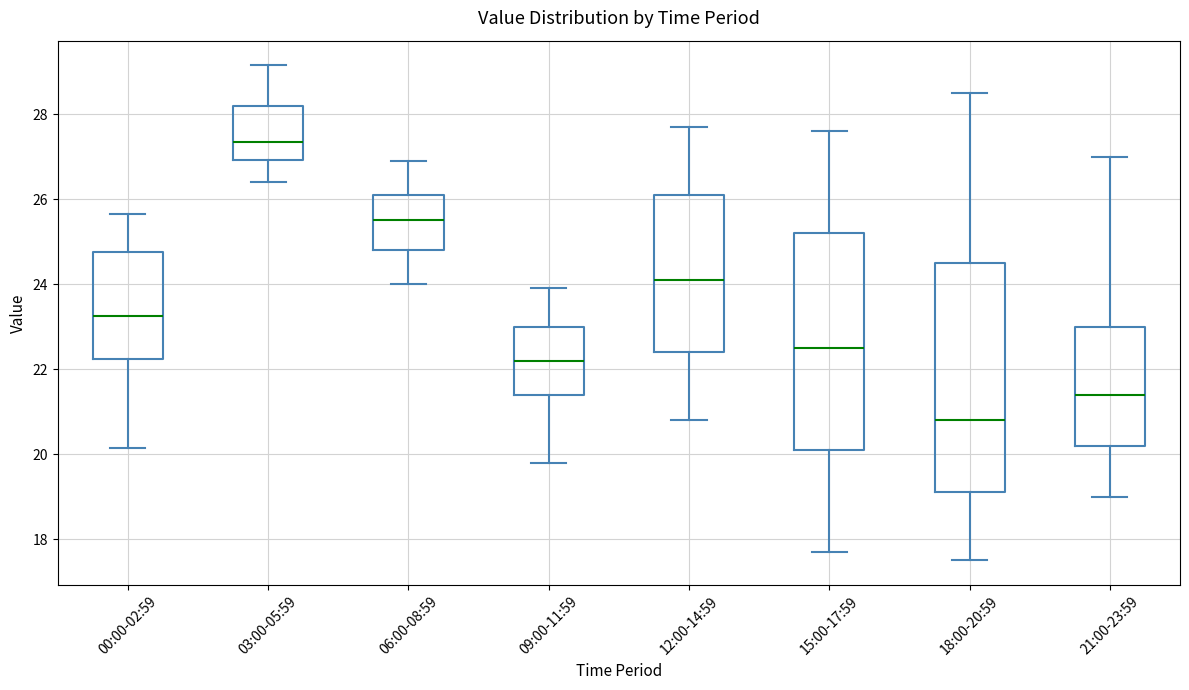

Reading left to right, transcribe this box plot: for each box, give where its median line is, the range the box spans, and where its two whiskers end, as read against the y-axis. The values are not printed on the chart, so give them approximately, as read against the axis.

00:00-02:59: median 23.2, box 22.2 to 24.8, whiskers 20.2 to 25.6
03:00-05:59: median 27.4, box 27.0 to 28.2, whiskers 26.4 to 29.2
06:00-08:59: median 25.6, box 24.8 to 26.2, whiskers 24.0 to 27.0
09:00-11:59: median 22.2, box 21.4 to 23.0, whiskers 19.8 to 24.0
12:00-14:59: median 24.2, box 22.4 to 26.2, whiskers 20.8 to 27.8
15:00-17:59: median 22.6, box 20.2 to 25.2, whiskers 17.8 to 27.6
18:00-20:59: median 20.8, box 19.2 to 24.6, whiskers 17.6 to 28.6
21:00-23:59: median 21.4, box 20.2 to 23.0, whiskers 19.0 to 27.0